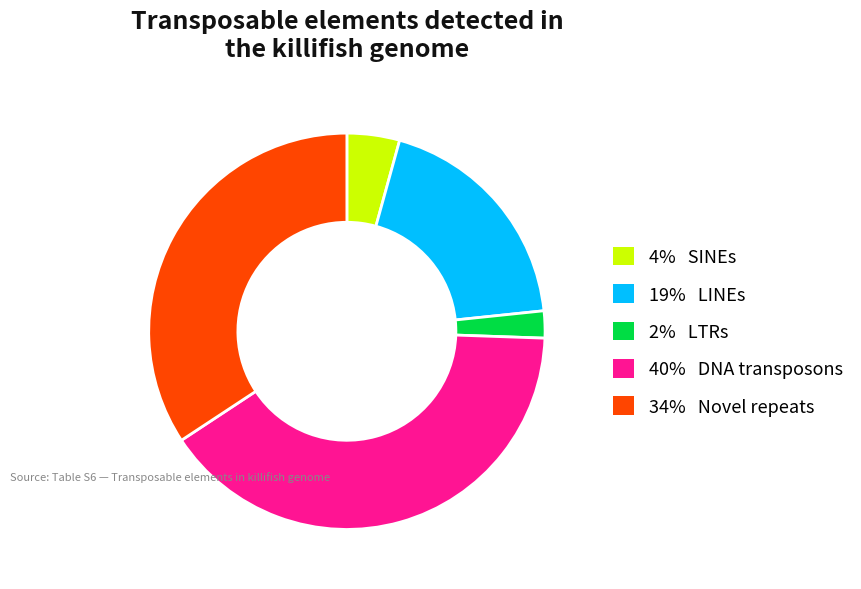

Does any single category account for the majority?

No